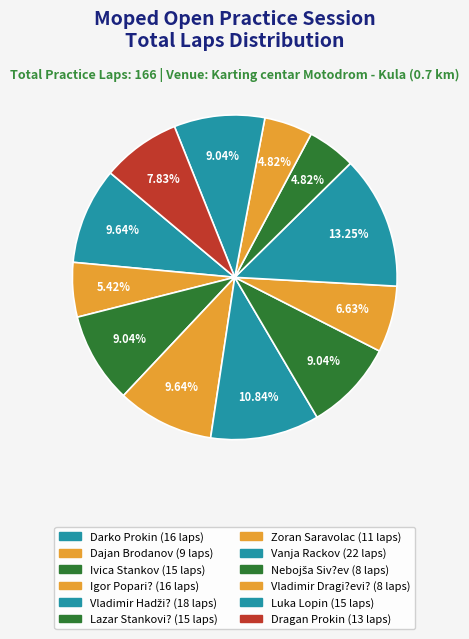

Count the number of slices in the pie.

12